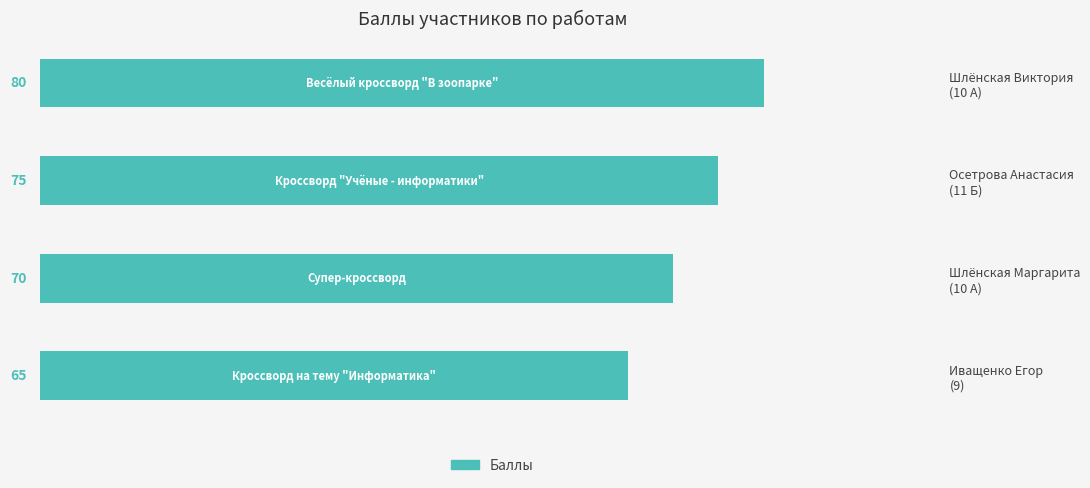

What is the difference between the maximum and second lowest values?

10